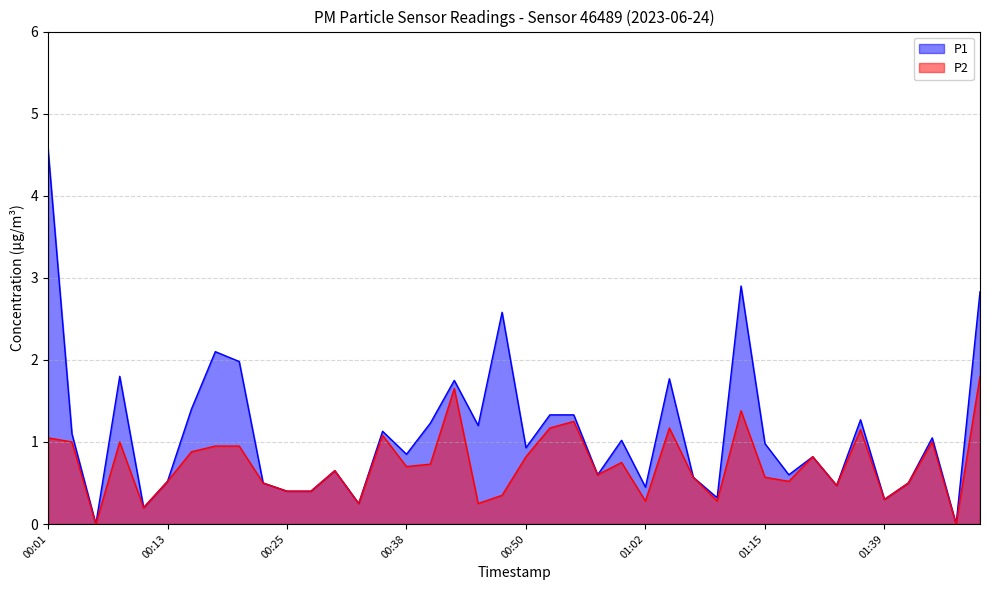

How many values in P1 are above zero?

38